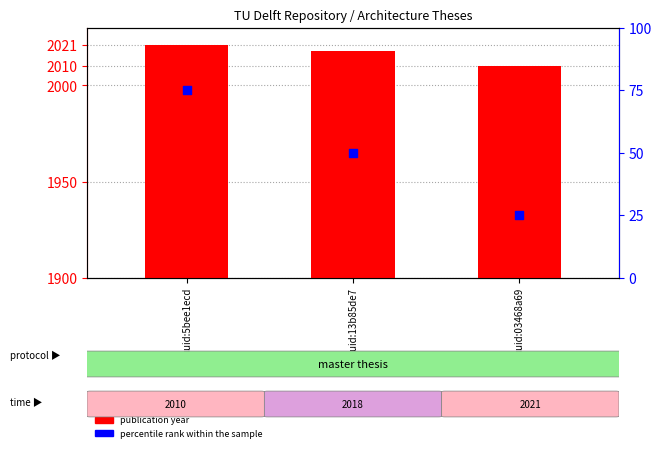

Which series contains the lowest Y value?

percentile rank within the sample